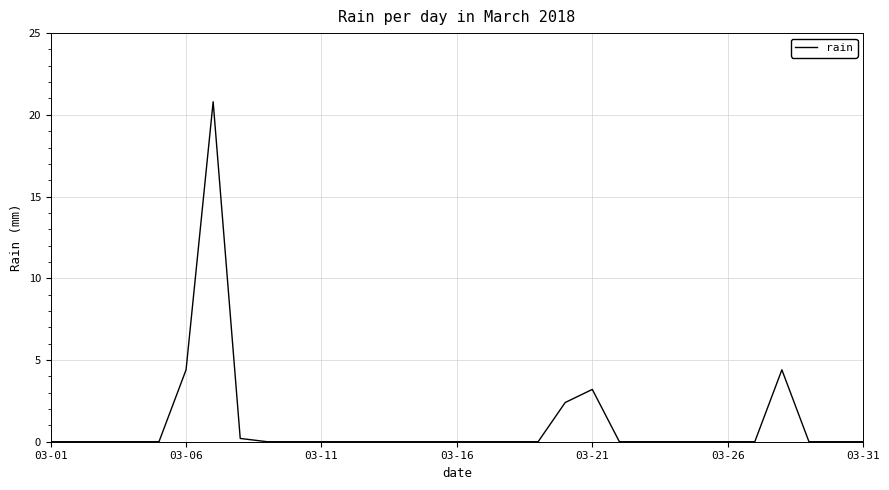

What is the difference between the maximum and minimum values?

20.8